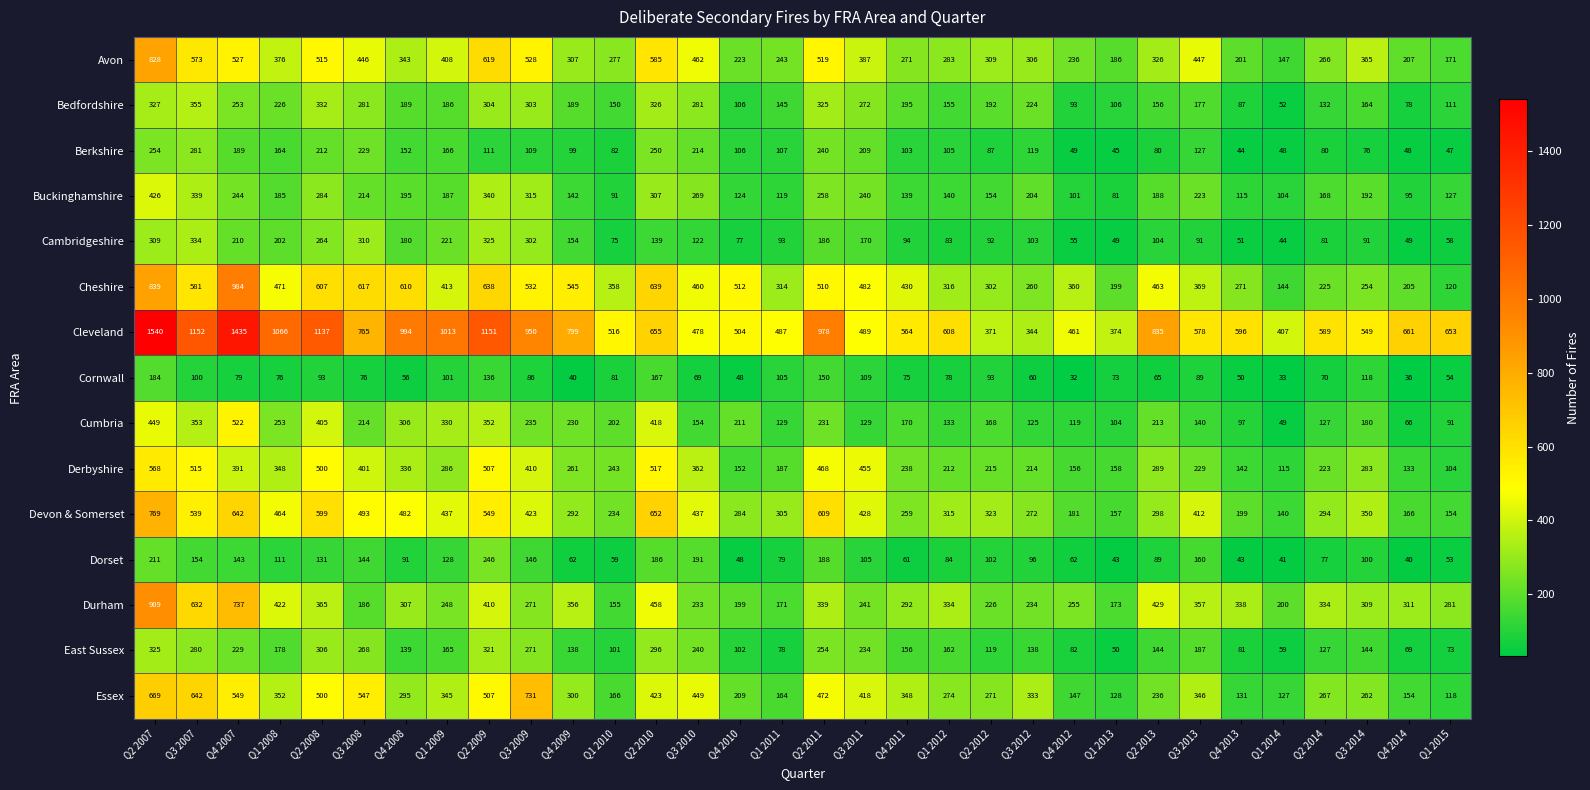

Read the Cambridgeshire value at Q2 2014, to the nearest 5.

80